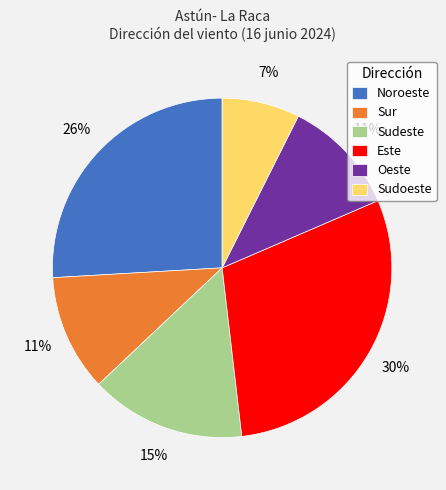

Between Sudeste and Sur, which is larger?

Sudeste